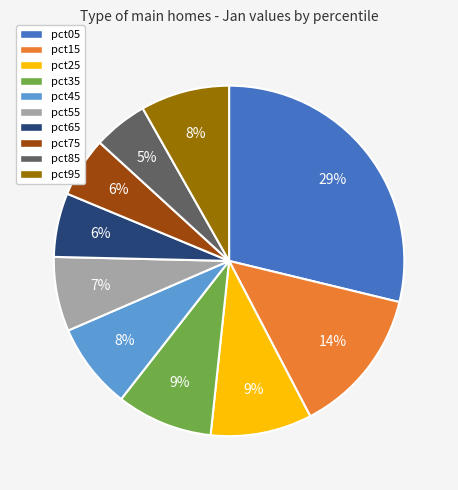

Does pct15 account for over 50% of the chart?

No